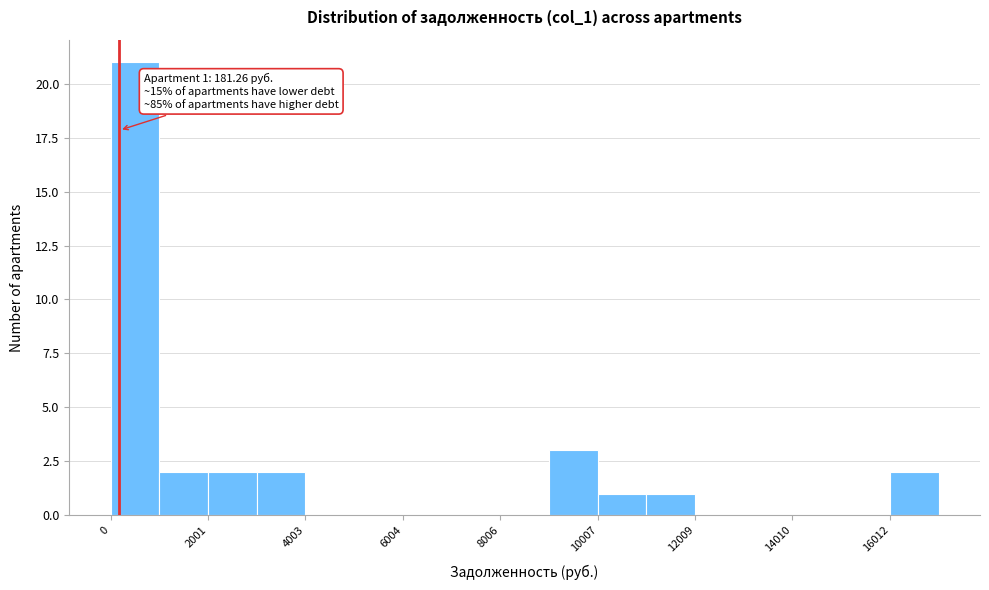

Around what value on the x-axis is the tallest bar? Give the approximate position of its centre, as read against the axis.

500